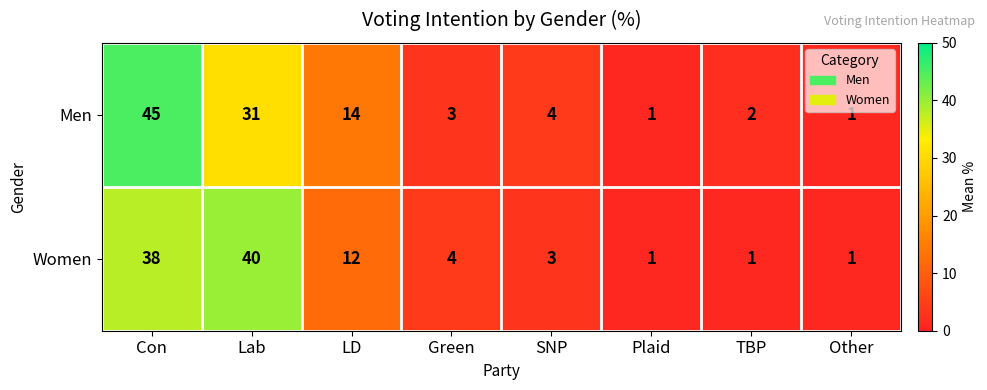

The Men series shows 2 at SNP. True or false?

False